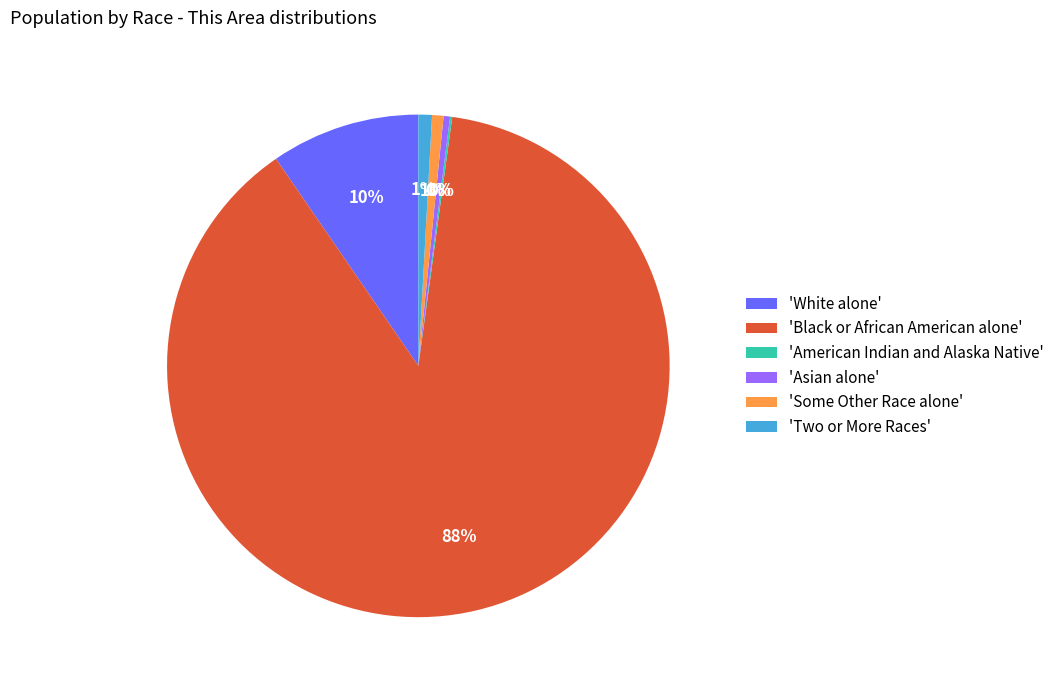

Which slice represents more than half of the pie?

'Black or African American alone'